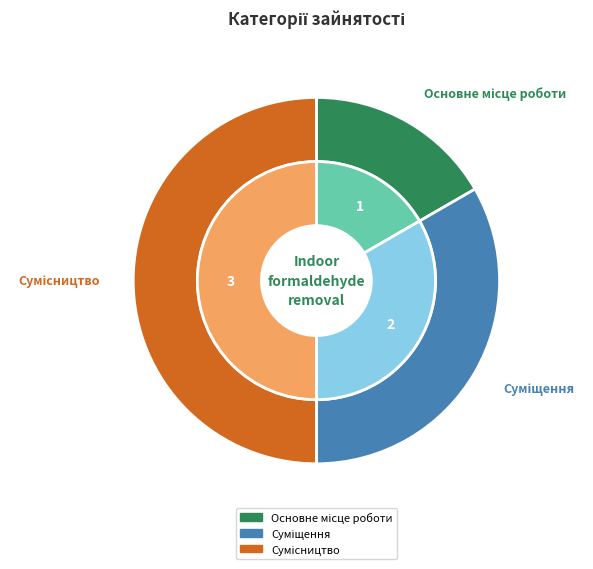

Which category has the biggest portion of the pie?

Сумісництво